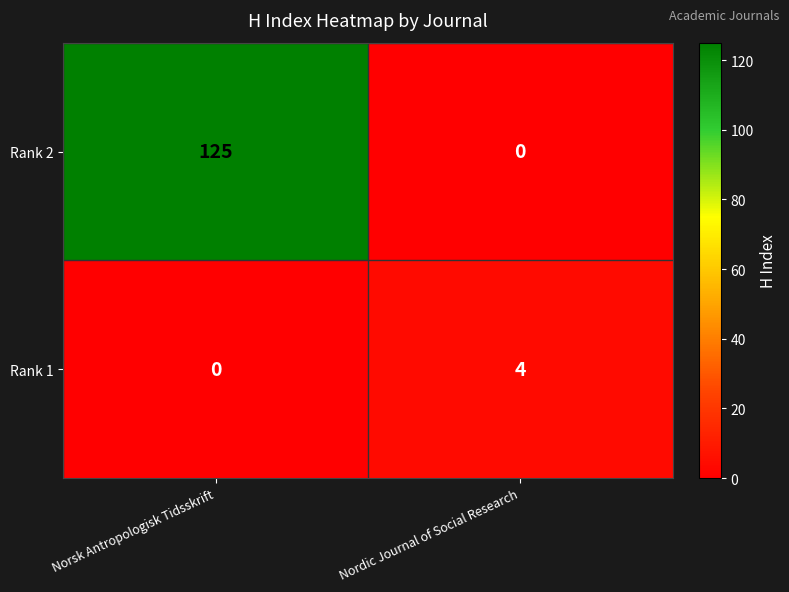

Which series has the largest total across all categories?

Rank 2